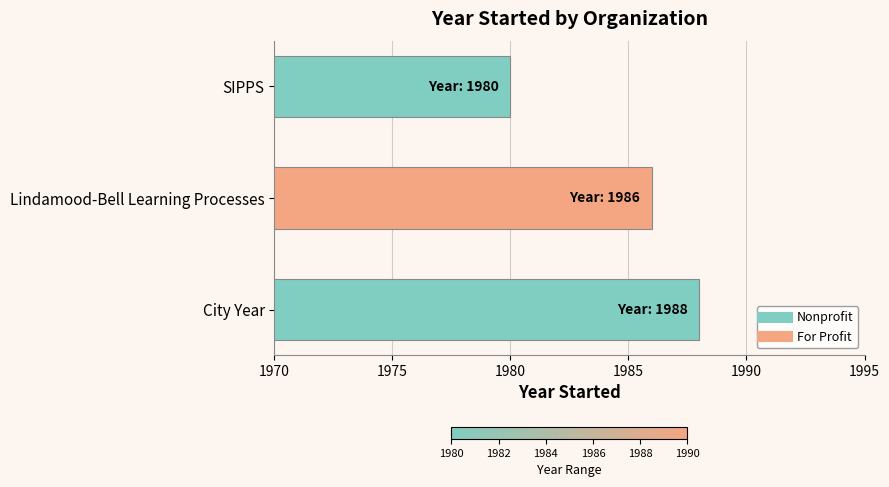

What is the difference between the maximum and minimum values?

8